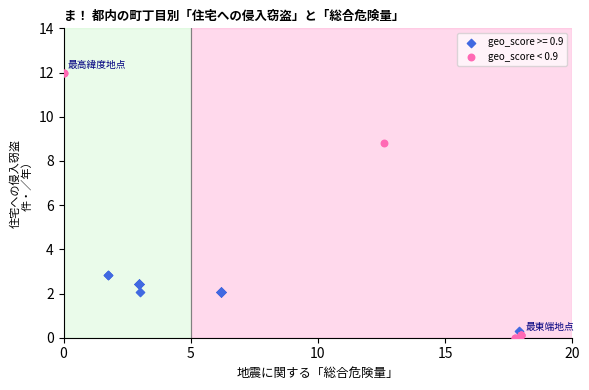

Which series reaches the maximum Y coordinate?

geo_score < 0.9